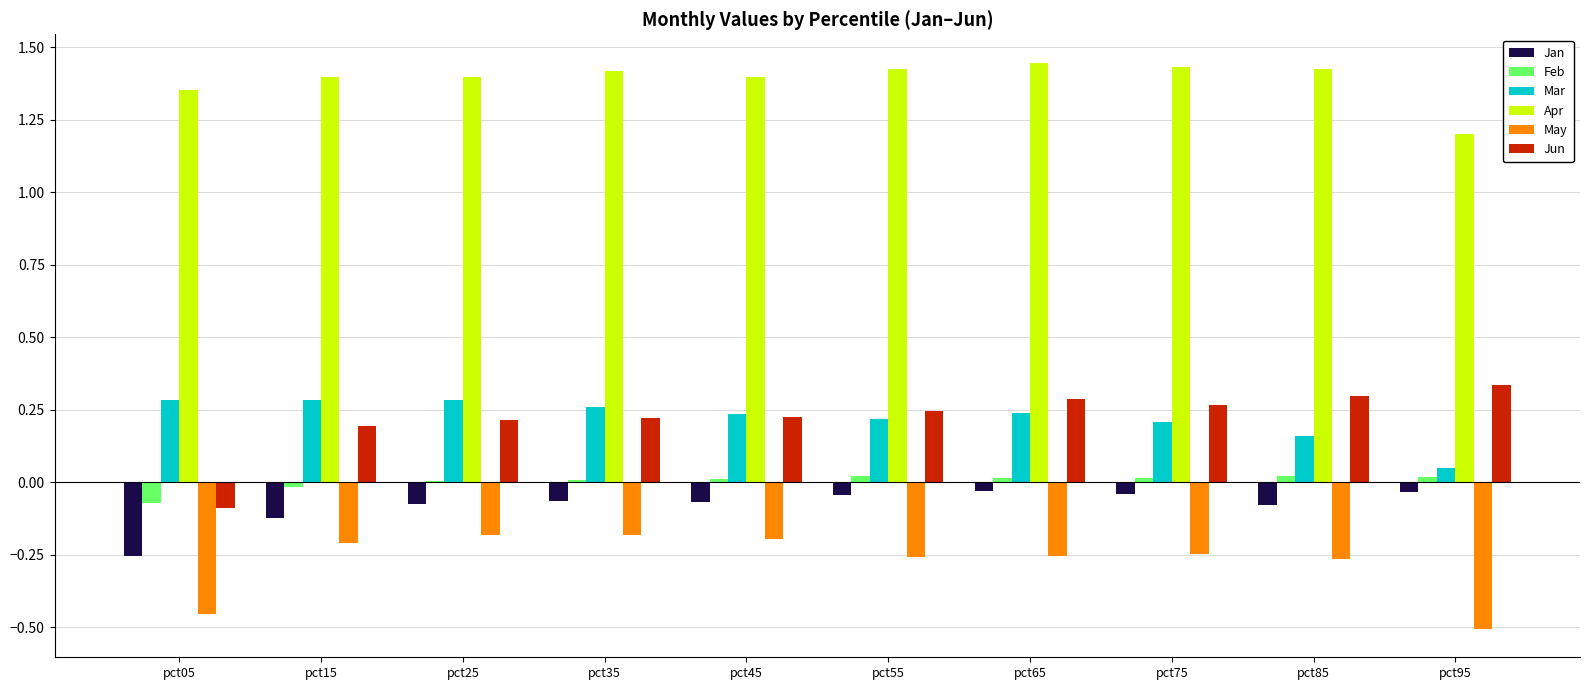

Is the value of Apr at pct25 greater than the value of May at pct65?

Yes